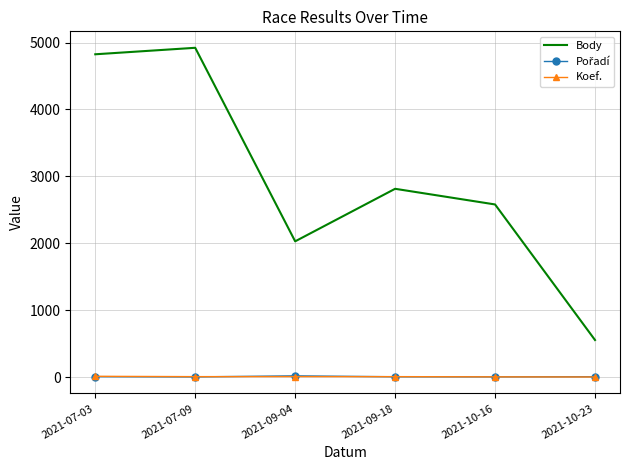

True or false: Body and Koef. intersect in this chart.

False